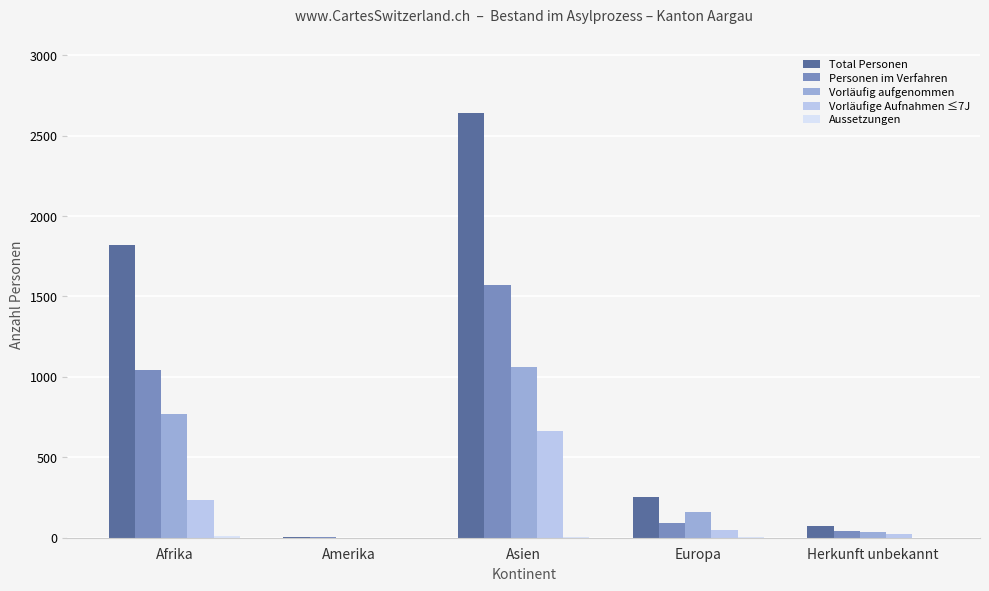

The value of Total Personen at Afrika is 2652. True or false?

False